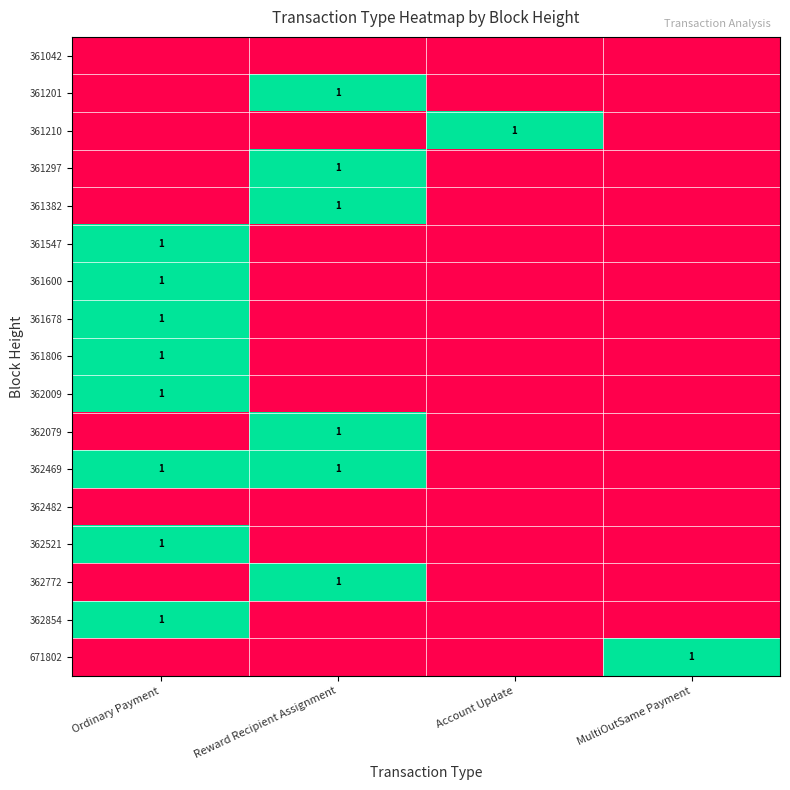

The value of 362009 at Ordinary Payment is 1. True or false?

True